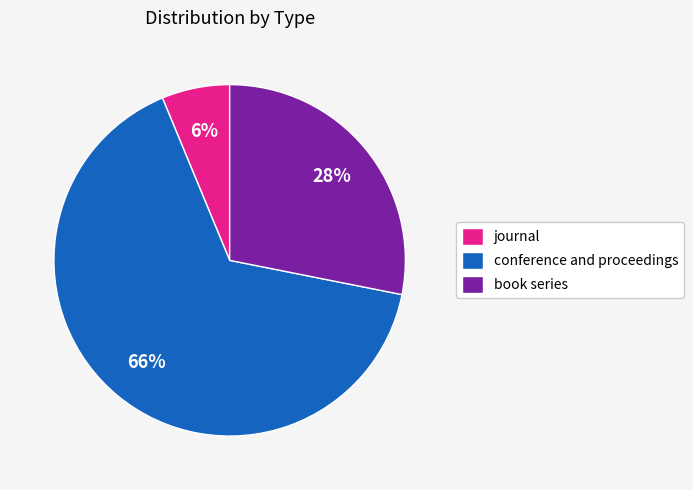

True or false: journal accounts for 1% of the total.

False